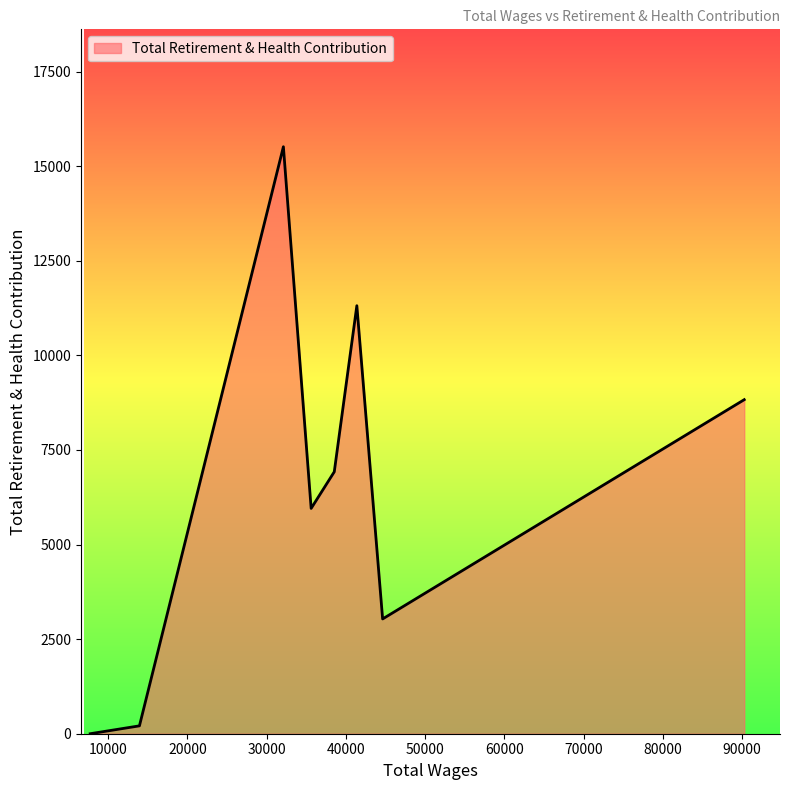

True or false: the data has more than 0 interior local peaks.

True